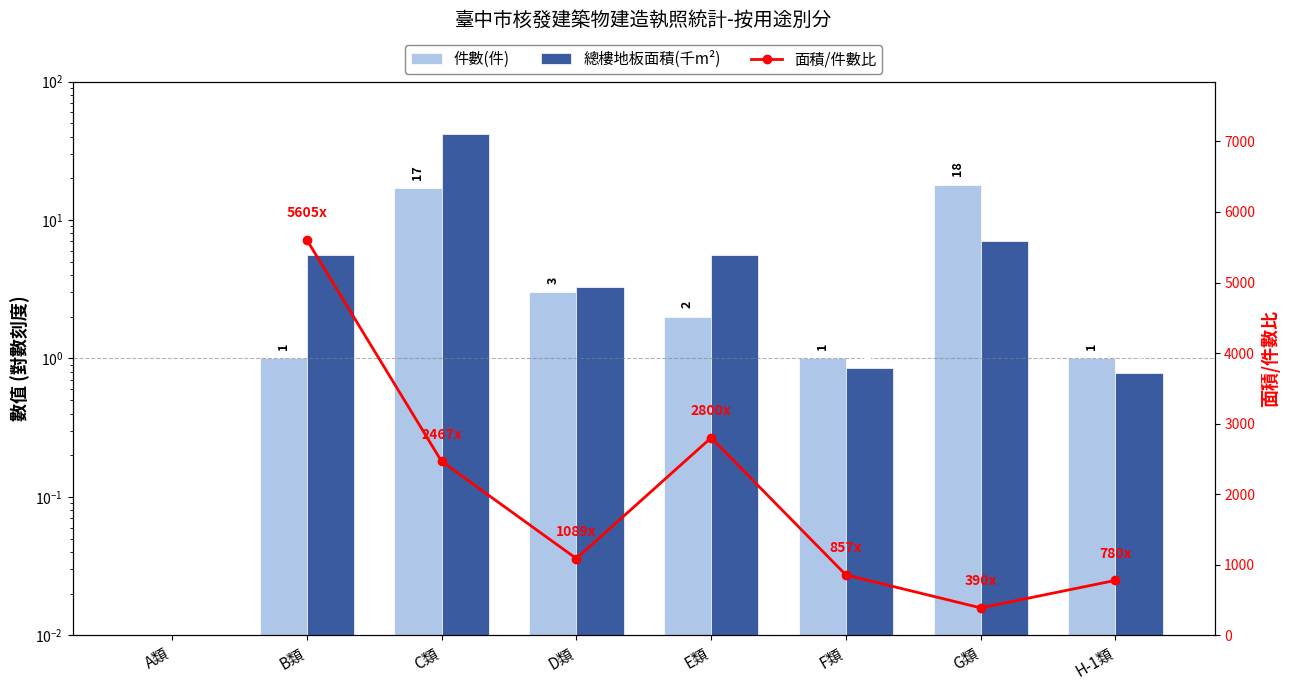

What is the label of the 1st bar from the right?

H-1類